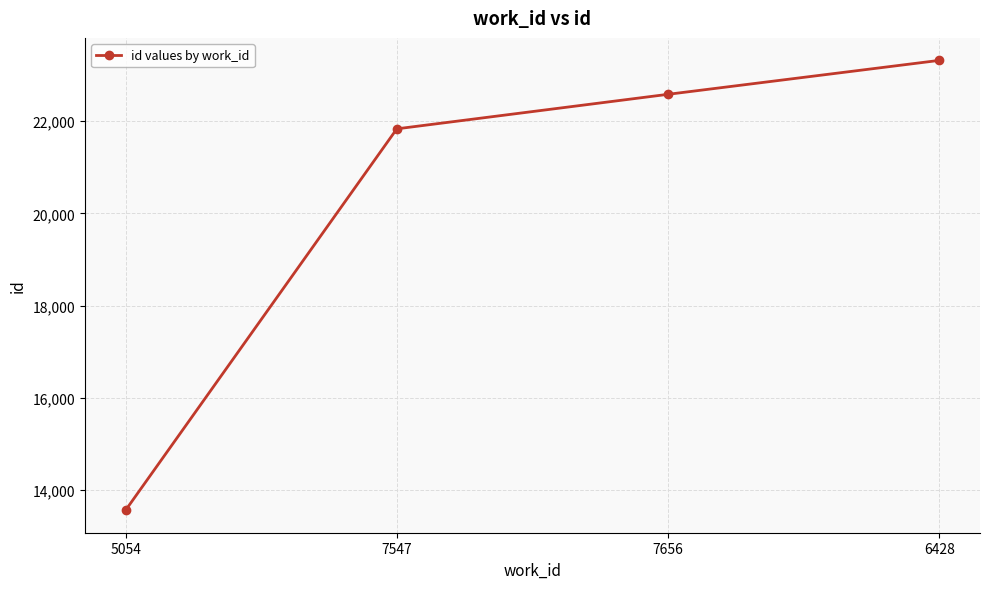

List the labels in order of value, largest first.

6428, 7656, 7547, 5054